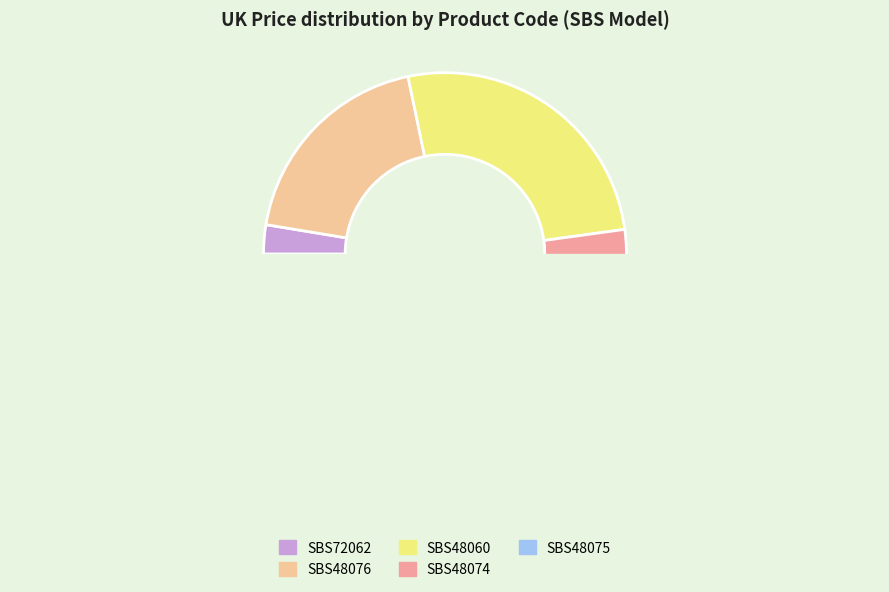

Which slice is the smallest?

SBS72062